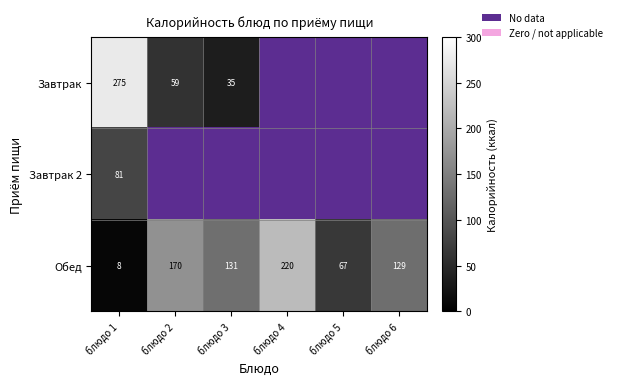

How many Обед values are between 67 and 170?

4